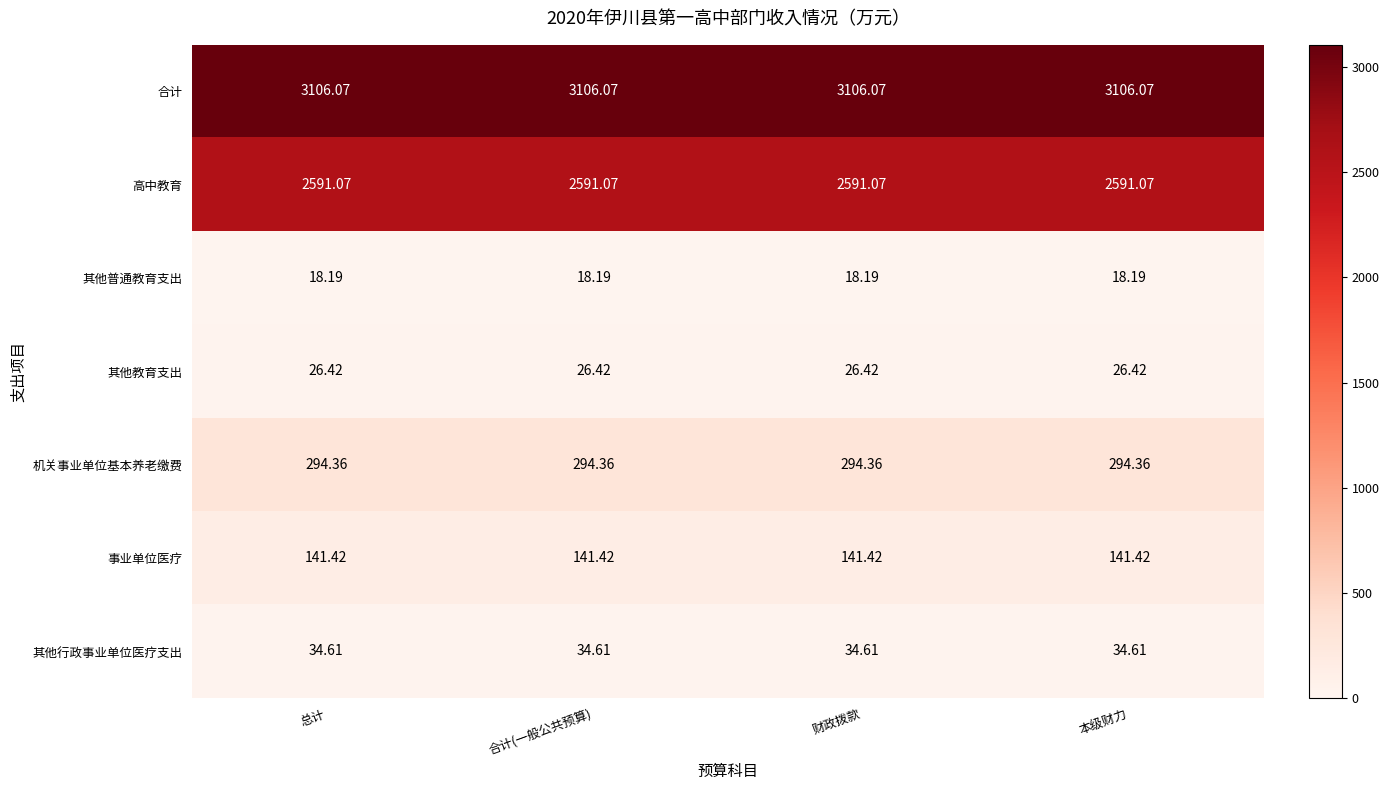

List the series in order of their peak value, lowest first.

其他普通教育支出, 其他教育支出, 其他行政事业单位医疗支出, 事业单位医疗, 机关事业单位基本养老缴费, 高中教育, 合计